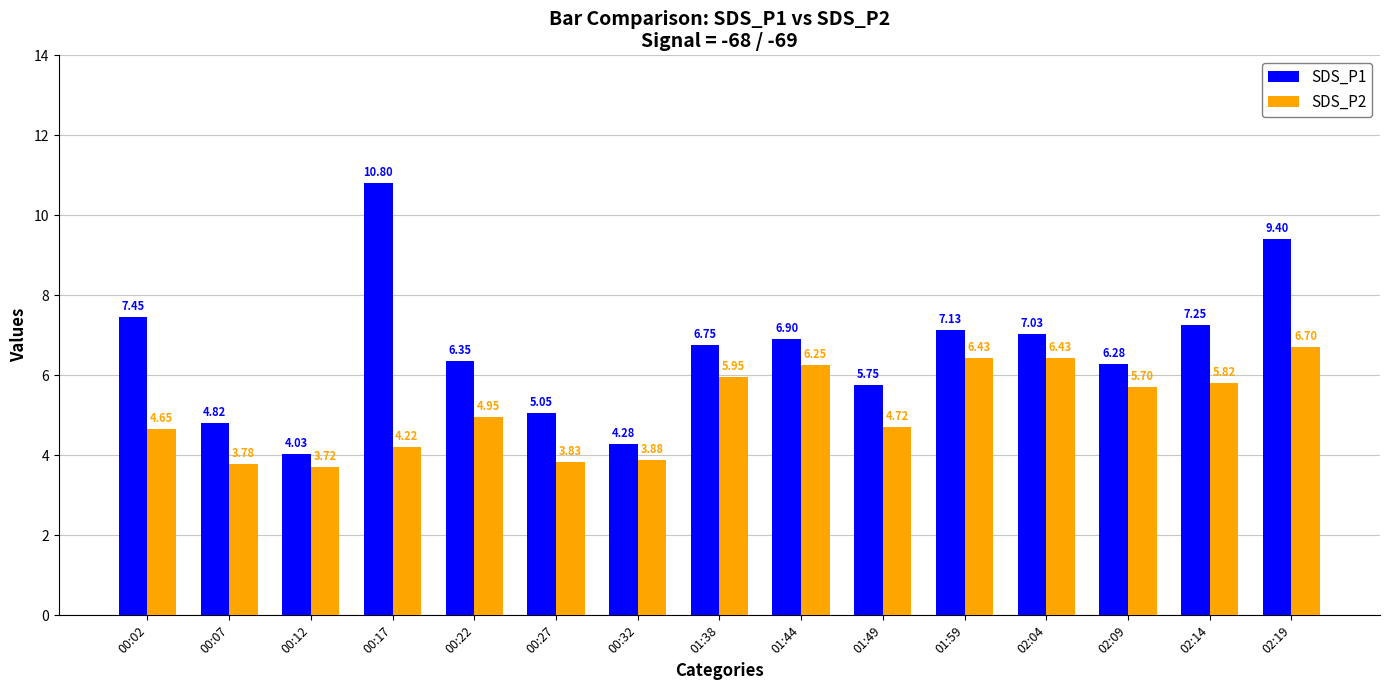

What position from the right is 00:02?

15